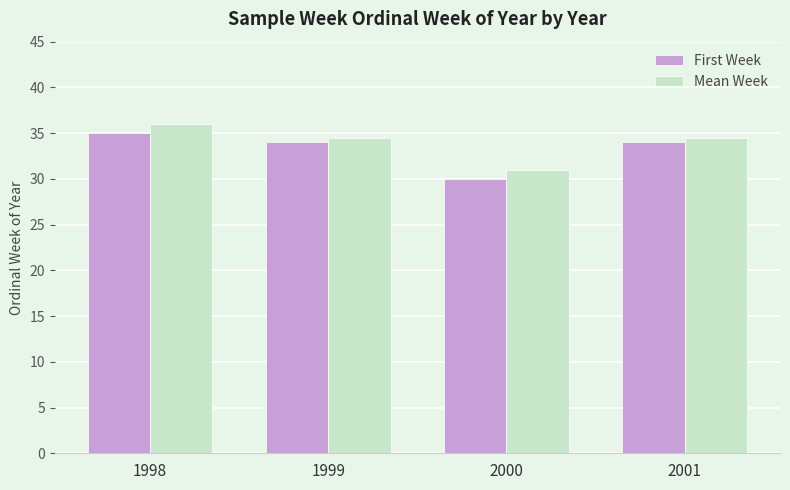

Is the value of First Week at 1999 greater than the value of Mean Week at 1999?

No